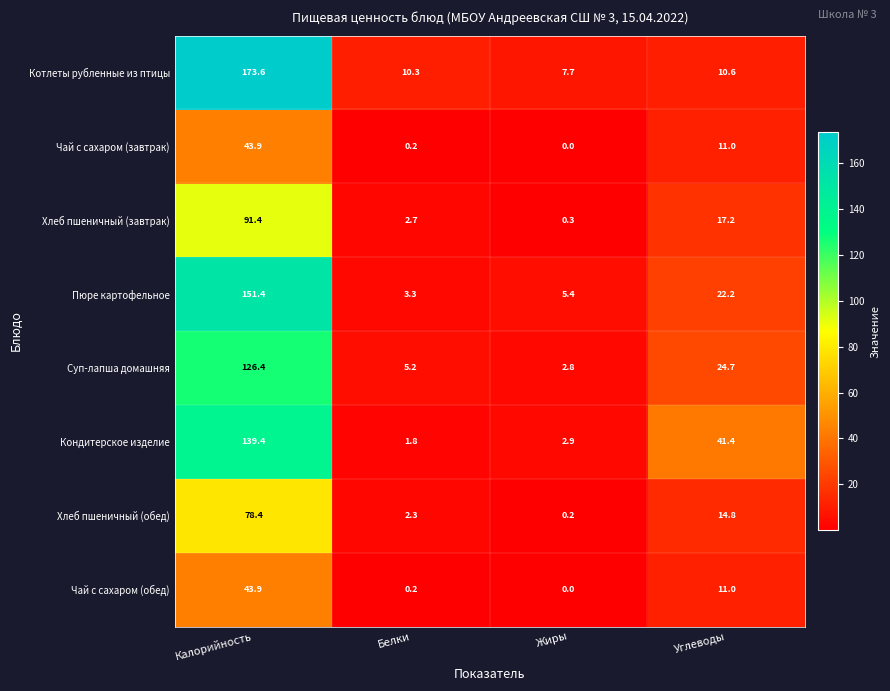

How many categories are shown in the chart?

4